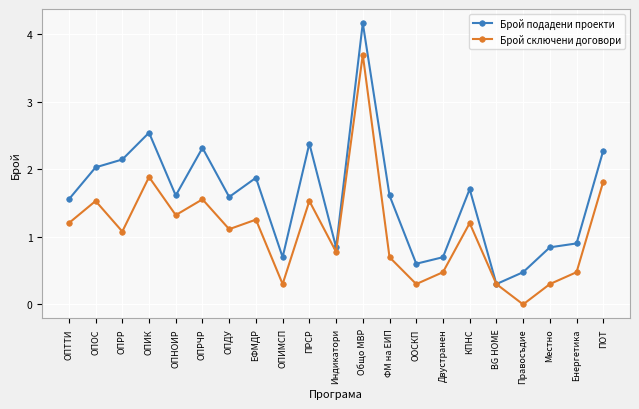

What is the average value of the Брой сключени договори series?

1.1